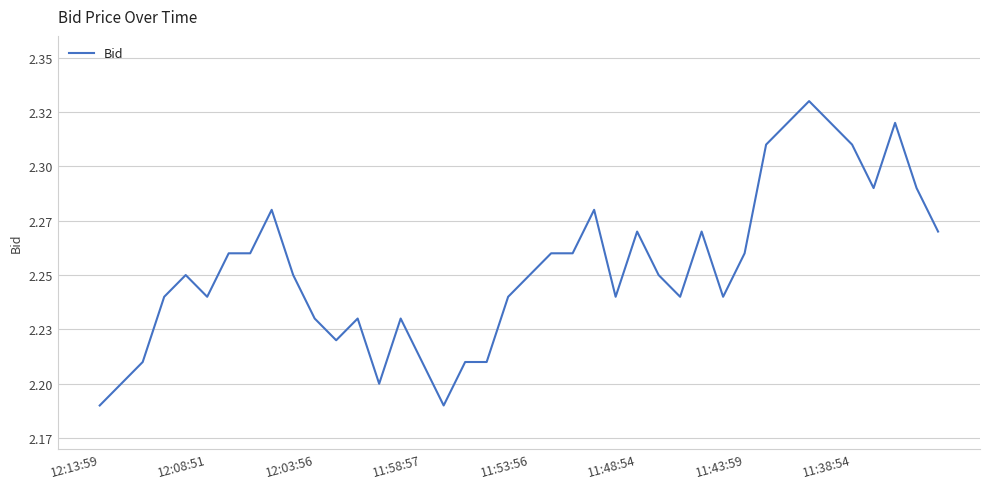

Reading left to right, list all the values displayed in this chart.

2.2	2.2	2.2	2.2	2.2	2.2	2.3	2.3	2.3	2.2	2.2	2.2	2.2	2.2	2.2	2.2	2.2	2.2	2.2	2.2	2.2	2.3	2.3	2.3	2.2	2.3	2.2	2.2	2.3	2.2	2.3	2.3	2.3	2.3	2.3	2.3	2.3	2.3	2.3	2.3